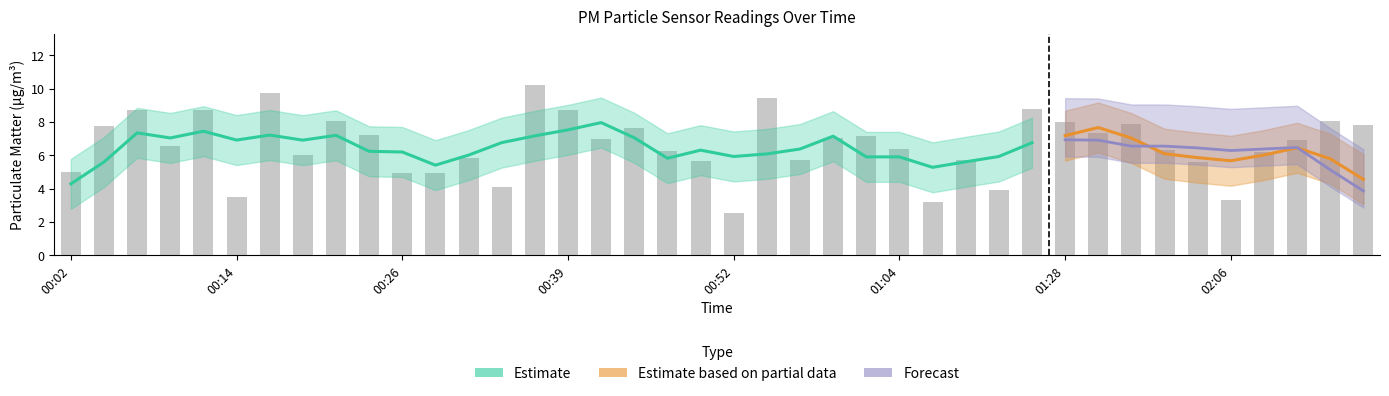

Reading right to left, transcribe all the data shown in this chart.

7.8	8.1	7.0	6.2	3.3	5.6	6.3	7.9	7.3	8.0	8.8	3.9	5.8	3.2	6.4	7.2	7.0	5.8	9.4	2.5	5.7	6.3	7.7	7.0	8.7	10.2	4.1	5.8	5.0	5.0	7.2	8.1	6.0	9.8	3.5	8.8	6.5	8.7	7.8	5.0